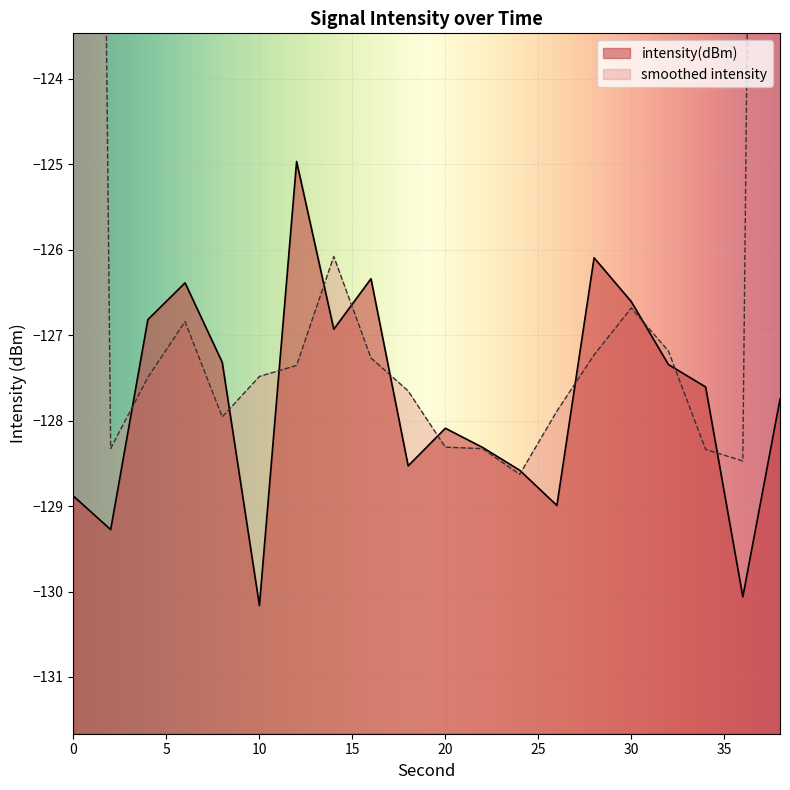

Where is the data nearest to the value -127?

14